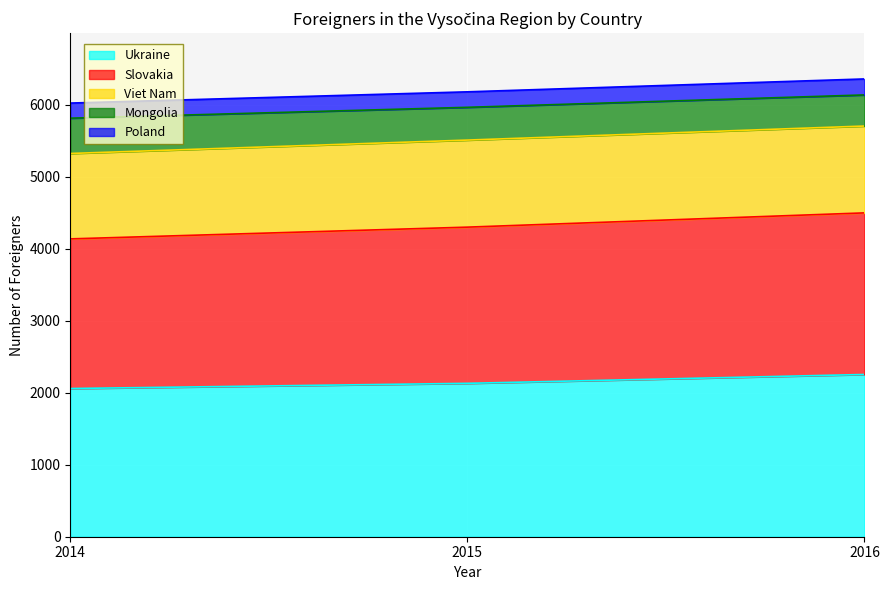

The Ukraine series shows 2130 at 2015. True or false?

True